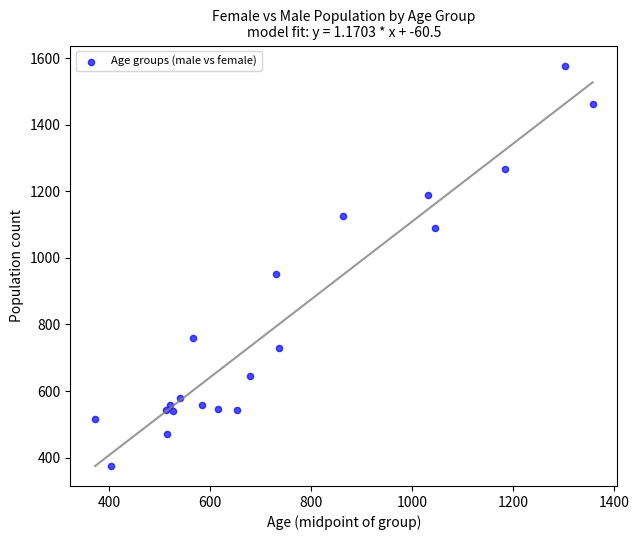

What Y value in the scatter plot is closest to 977?

951